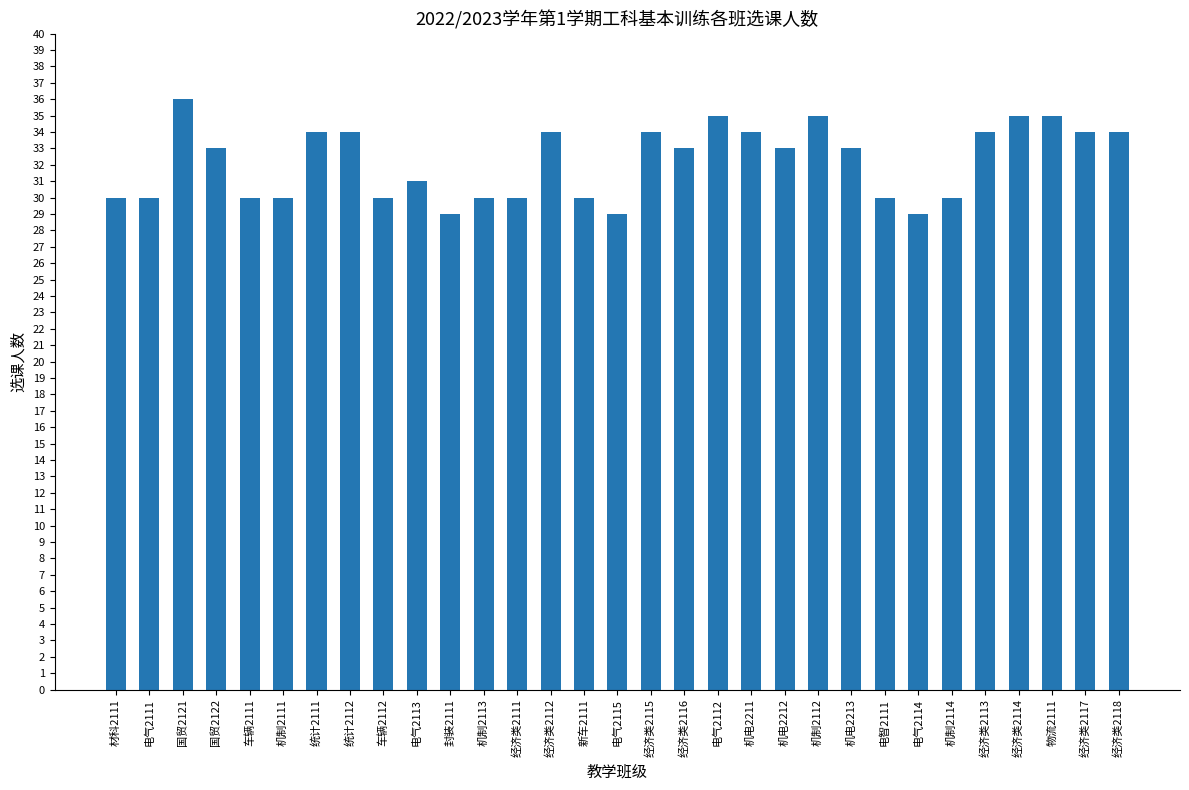

What is the change in value from 机制2113 to 机电2211?

+4